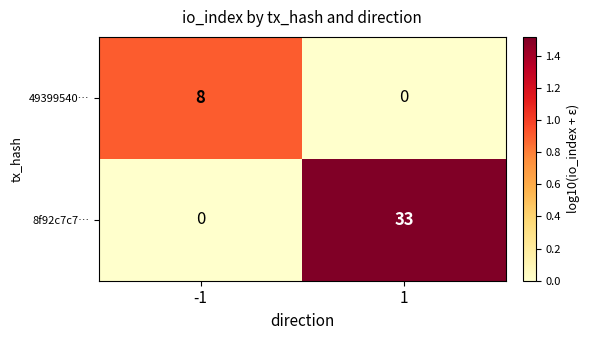

What is the maximum value shown in the chart?

33